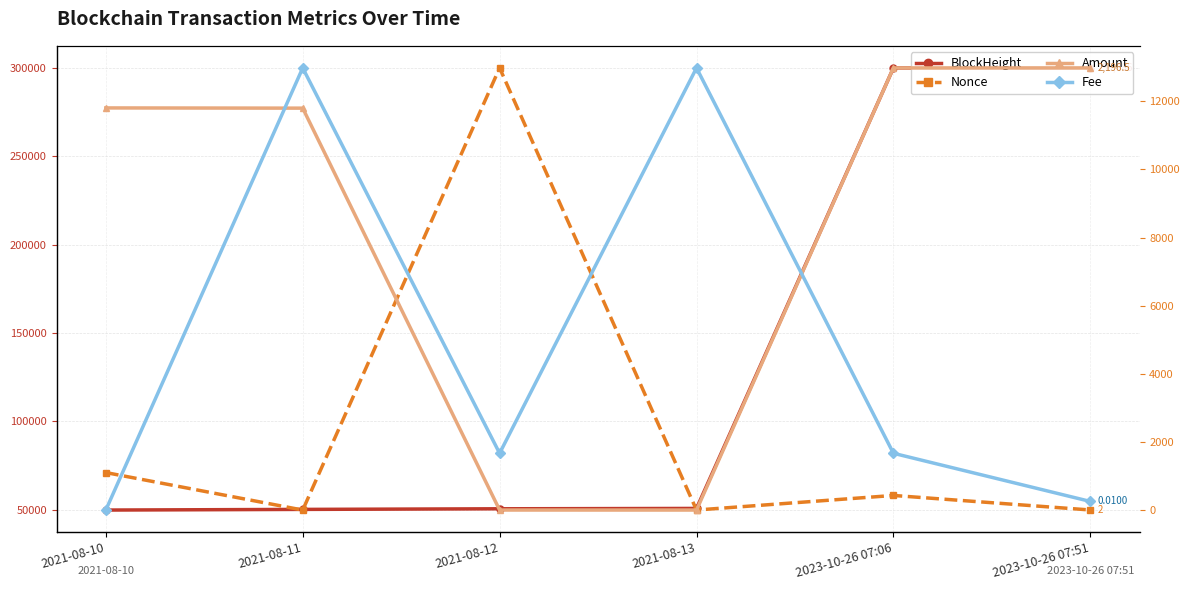

What is the total value across all series at 2021-08-11?

52224.9